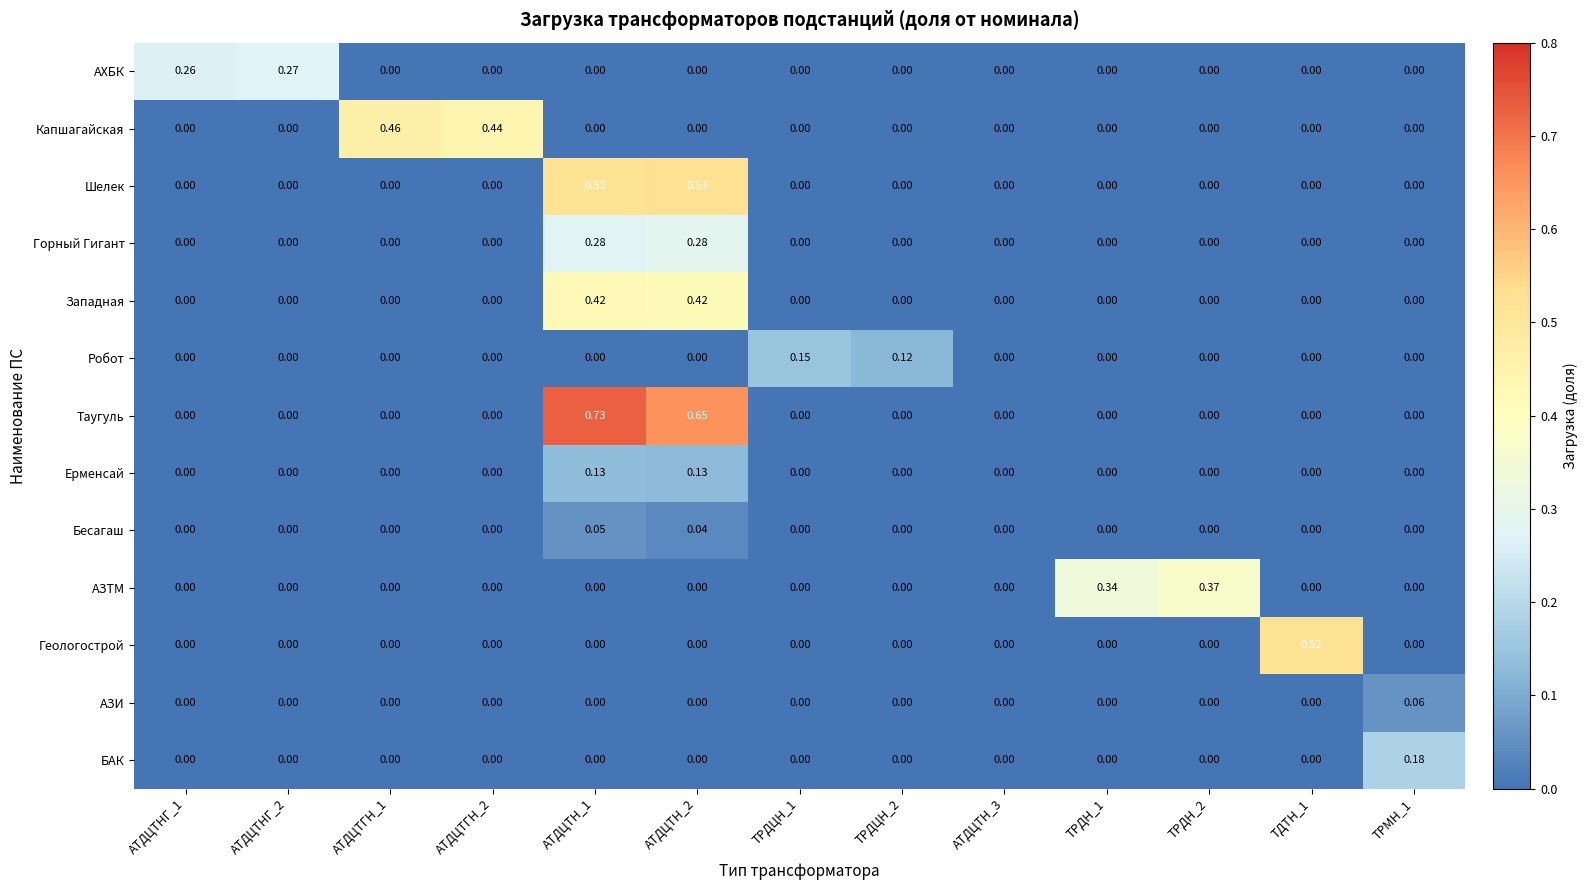

Which series has the largest total across all categories?

Таугуль